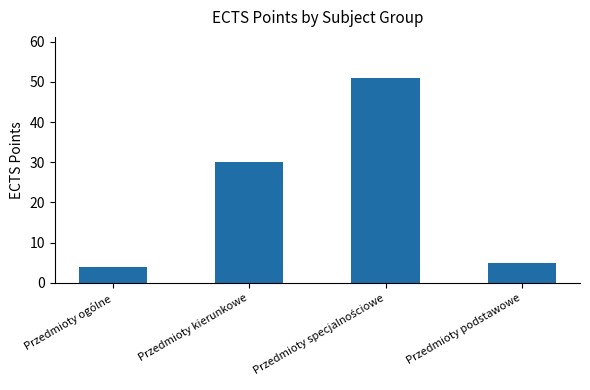

What is the label of the 1st bar from the right?

Przedmioty podstawowe